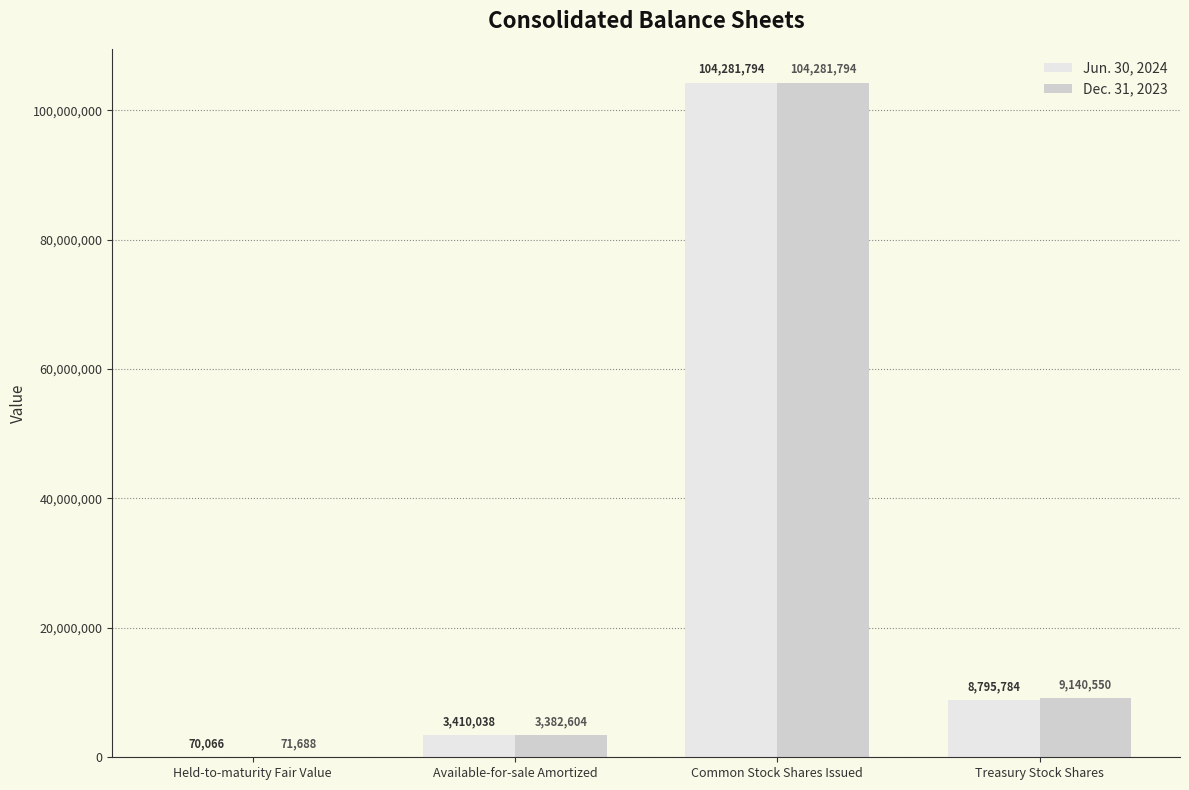

What is the maximum value for Dec. 31, 2023?

104281794